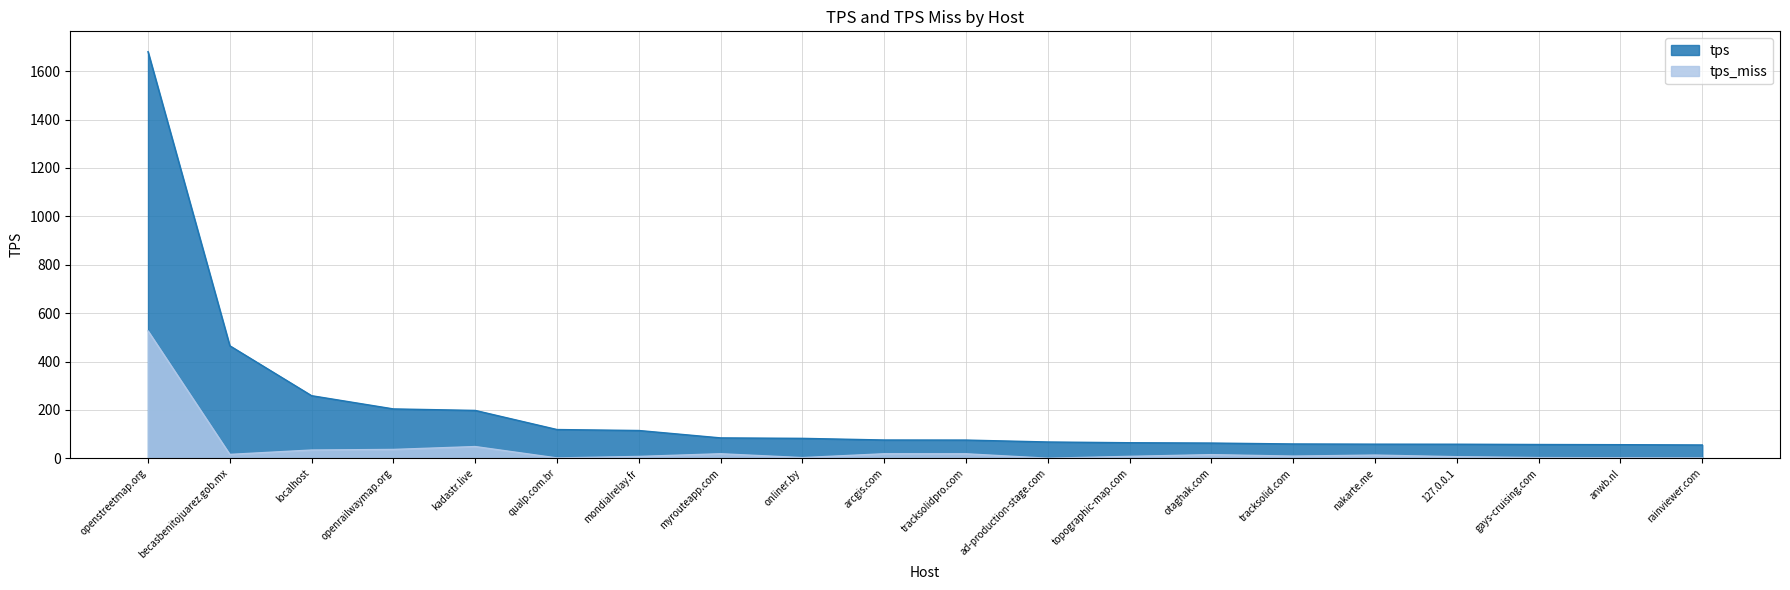

What are all the series names shown in the legend?

tps, tps_miss